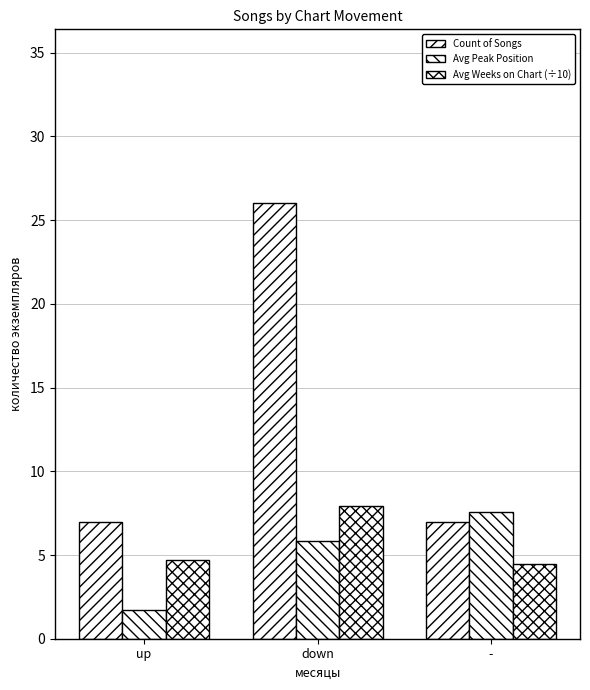

Are the bars grouped side by side (vs. stacked)?

Yes